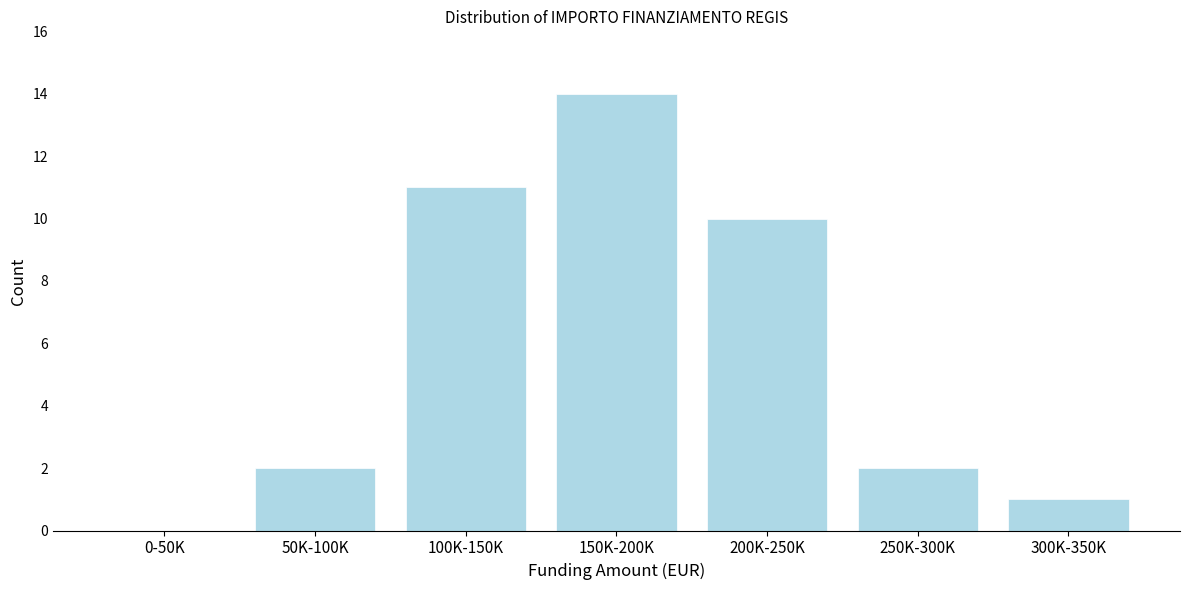

Reading right to left, transcribe all the data shown in this chart.

300K-350K=1	250K-300K=2	200K-250K=10	150K-200K=14	100K-150K=11	50K-100K=2	0-50K=0